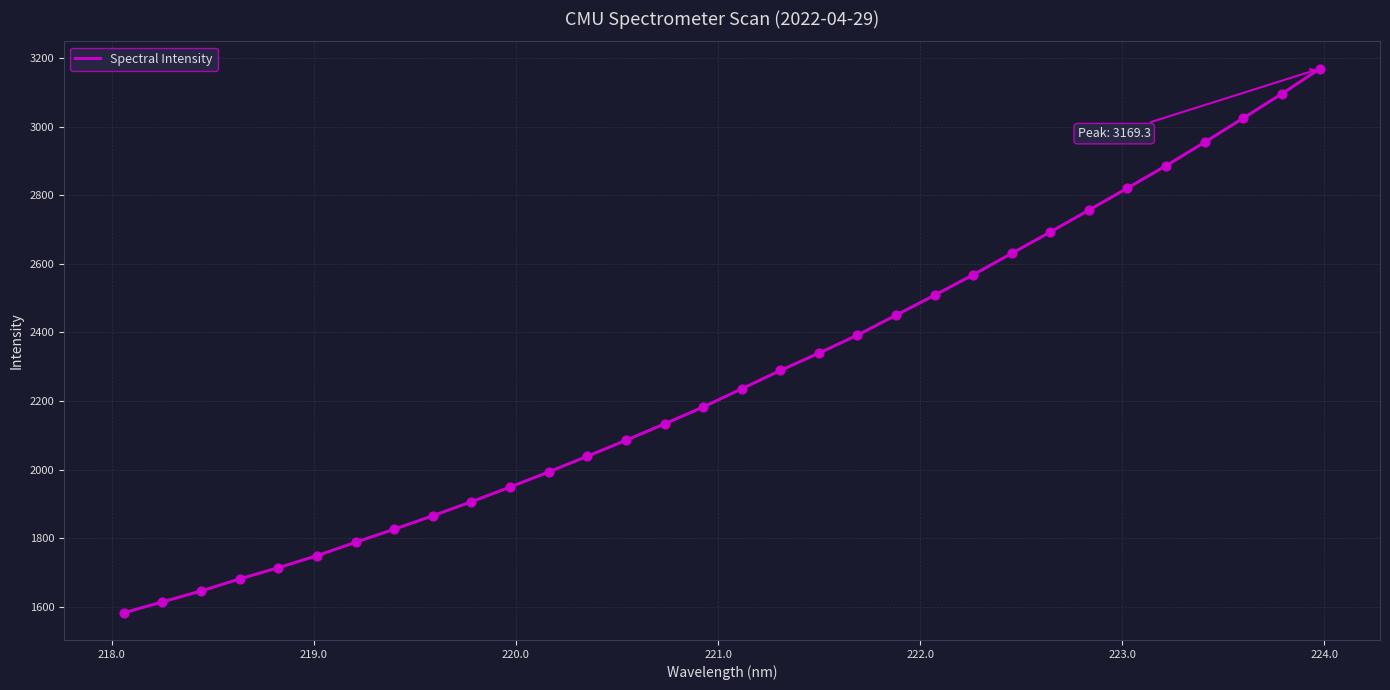

What is the smallest value displayed?

1582.2